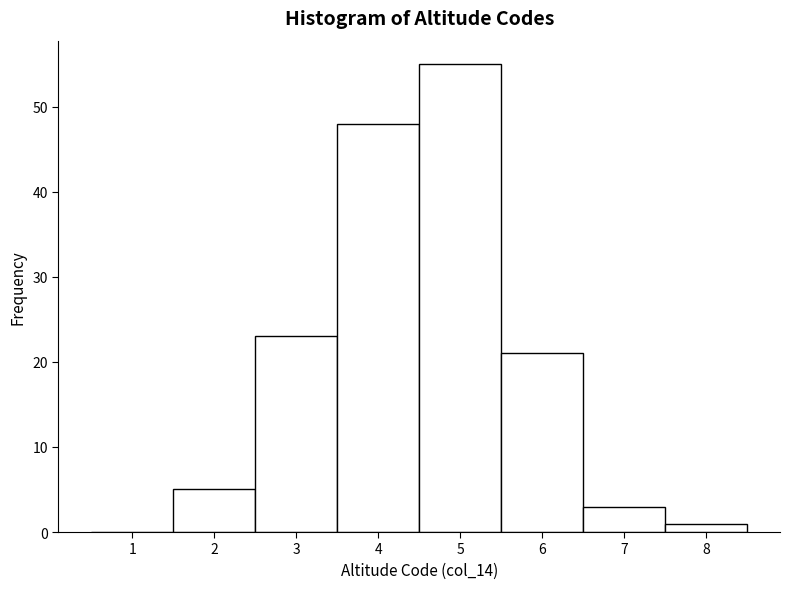

Reading left to right, list every bar in this chart as the range it spans on the x-axis followed by its height. The values are not printed on the chart, so give them approximately, as read against the axis.

0.5 to 1.5: 0
1.5 to 2.5: 5
2.5 to 3.5: 23
3.5 to 4.5: 48
4.5 to 5.5: 55
5.5 to 6.5: 21
6.5 to 7.5: 3
7.5 to 8.5: 1